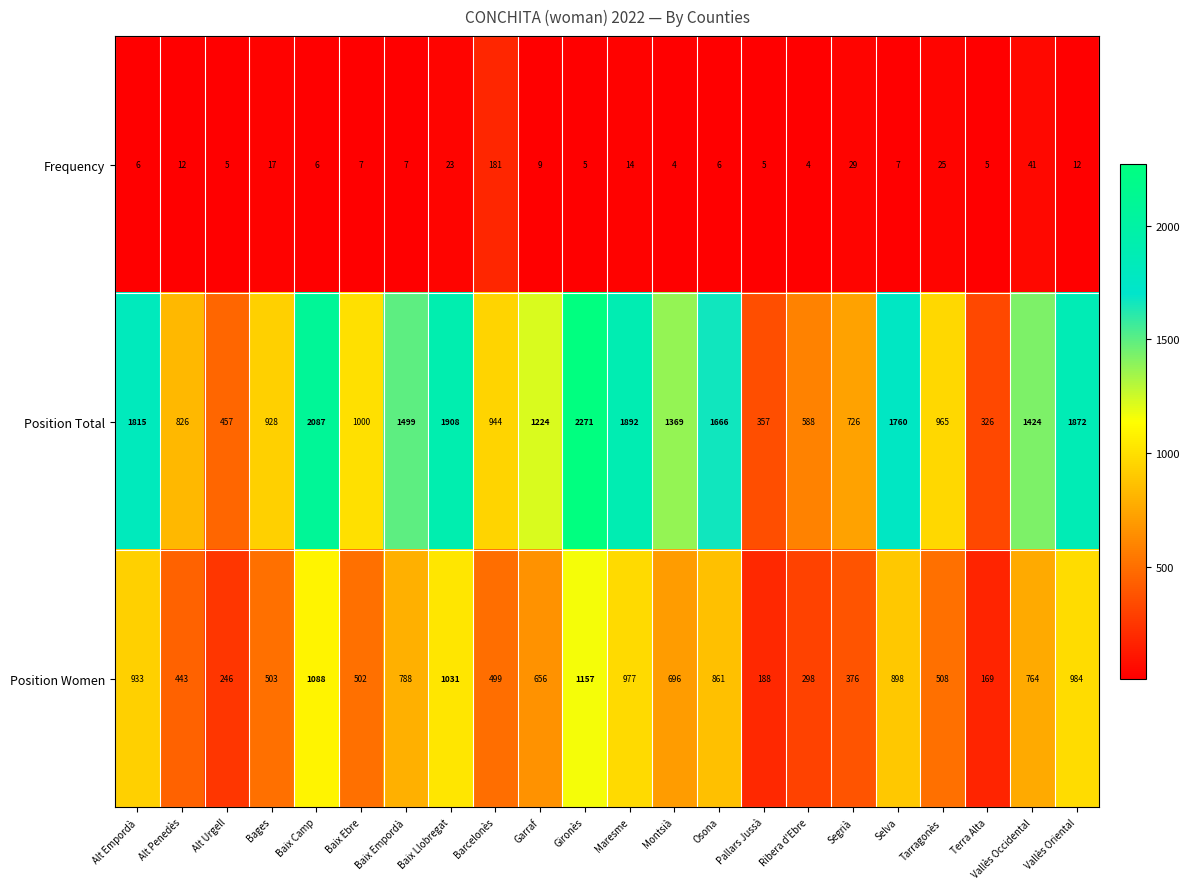

What is the spread (max minus min) of values at Pallars Jussà?

352